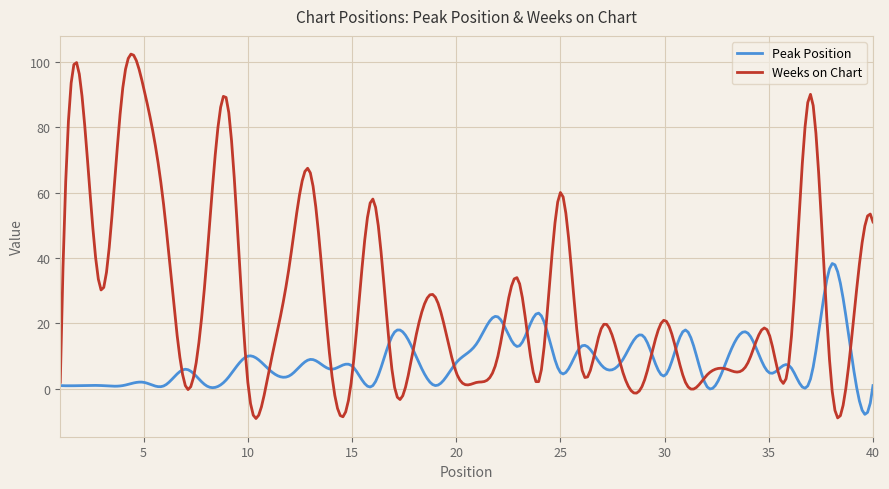

What is the highest value of the Weeks on Chart series?

102.3